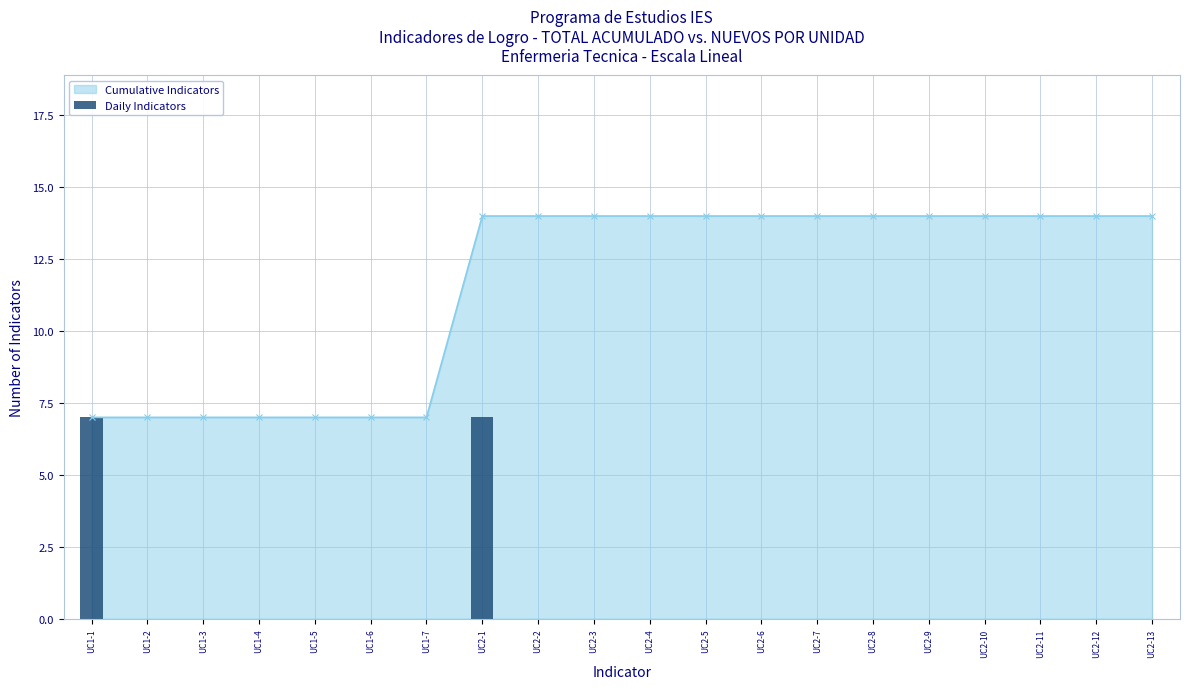

Reading right to left, list all the values displayed in this chart.

UC2-13=0	UC2-12=0	UC2-11=0	UC2-10=0	UC2-9=0	UC2-8=0	UC2-7=0	UC2-6=0	UC2-5=0	UC2-4=0	UC2-3=0	UC2-2=0	UC2-1=7	UC1-7=0	UC1-6=0	UC1-5=0	UC1-4=0	UC1-3=0	UC1-2=0	UC1-1=7